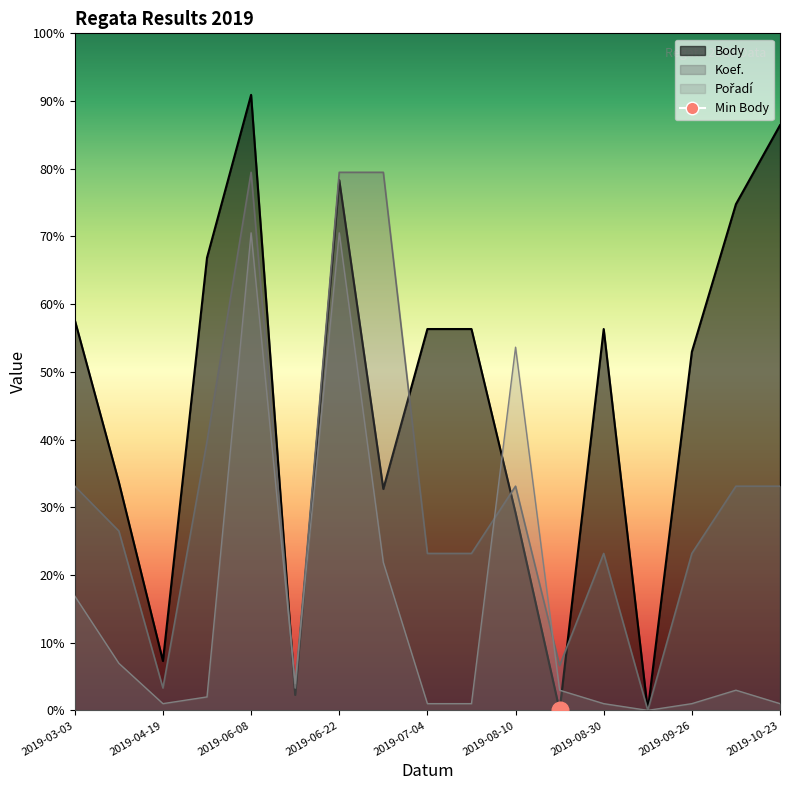

At which label does Body reach its peak?

2019-06-08